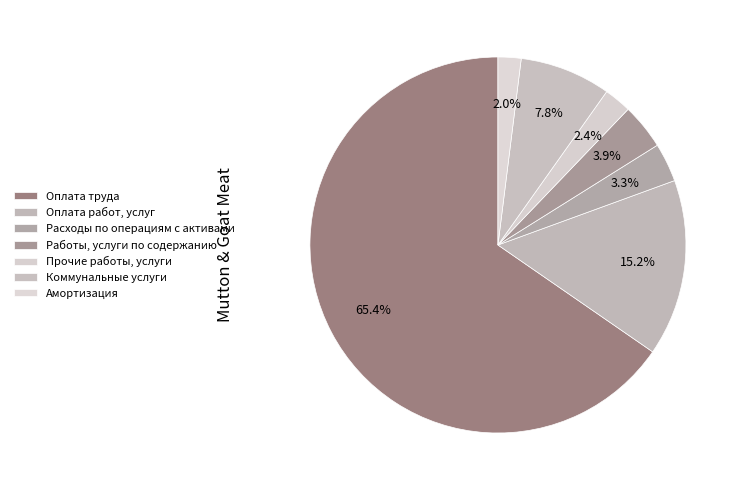

What is the smallest slice in the pie chart?

Амортизация